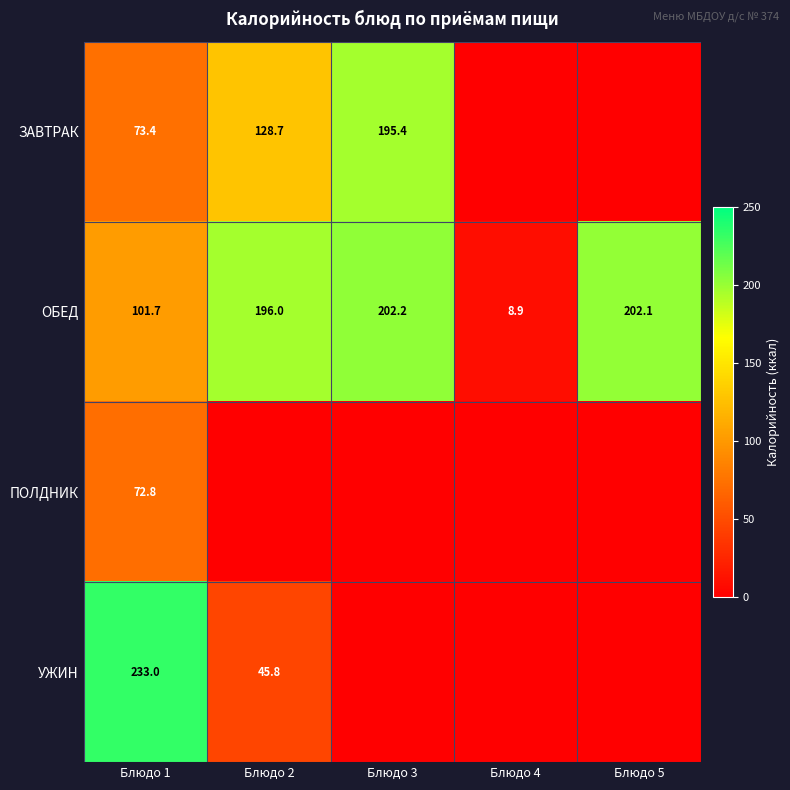

What is the difference between the second highest and second lowest values in the ОБЕД series?

100.4